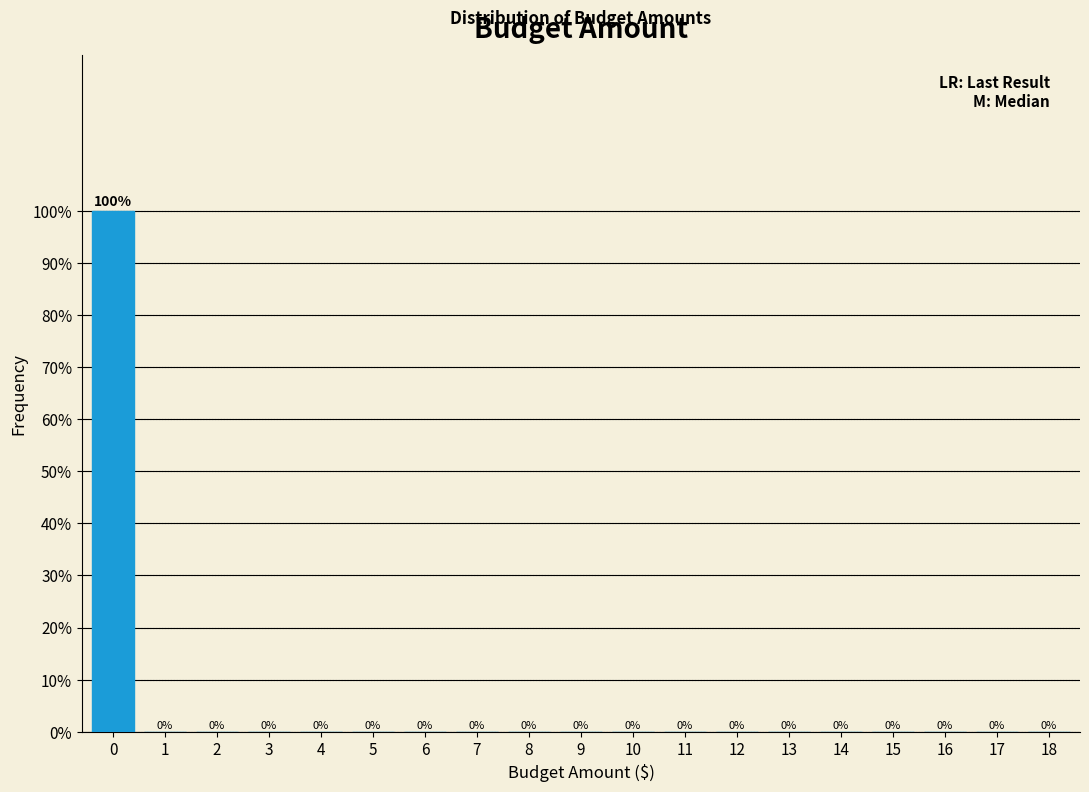

Reading left to right, extract all data points from this chart.

0=100	1=0	2=0	3=0	4=0	5=0	6=0	7=0	8=0	9=0	10=0	11=0	12=0	13=0	14=0	15=0	16=0	17=0	18=0